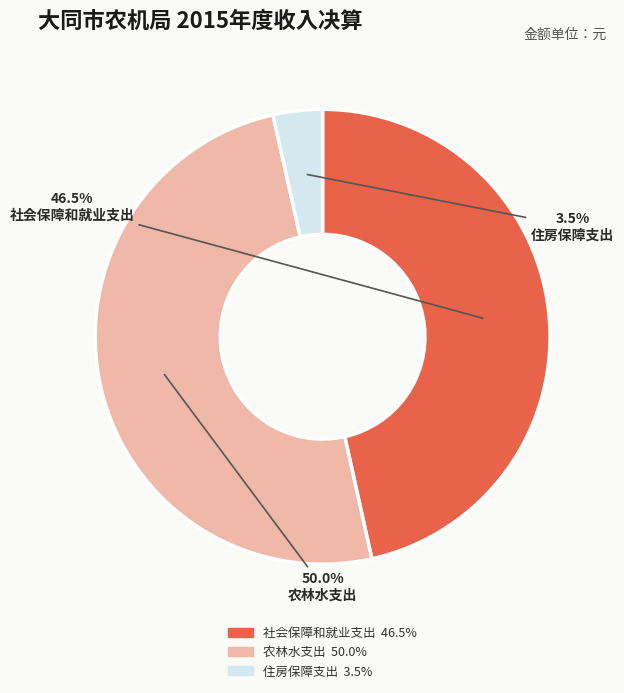

Which slice is the largest?

农林水支出